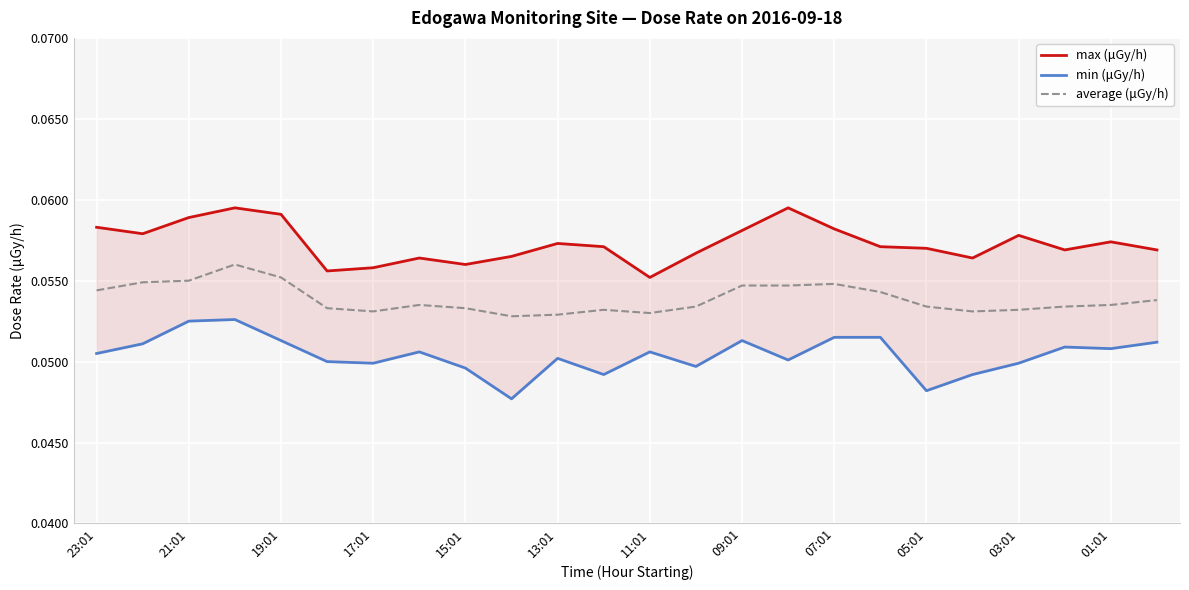

Which series has the largest total across all categories?

max (μGy/h)